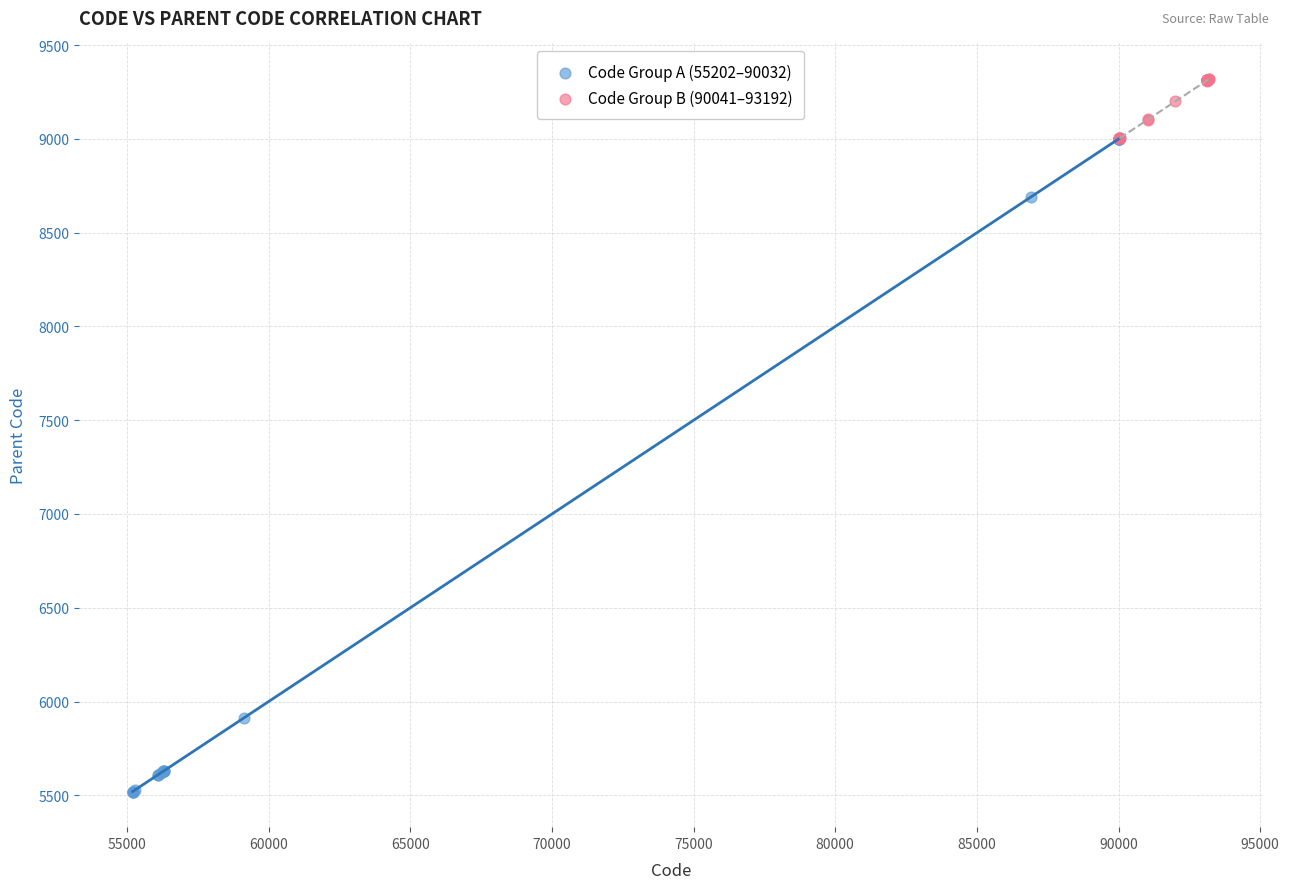

Which series reaches the maximum Y coordinate?

Code Group B (90041–93192)